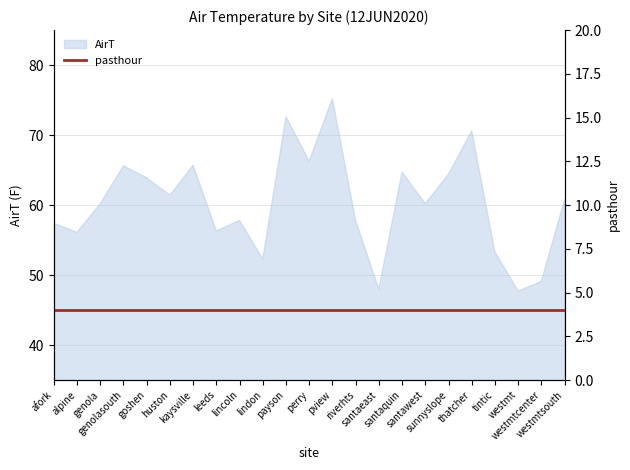

Where is the data nearest to the value 61?

westmtsouth